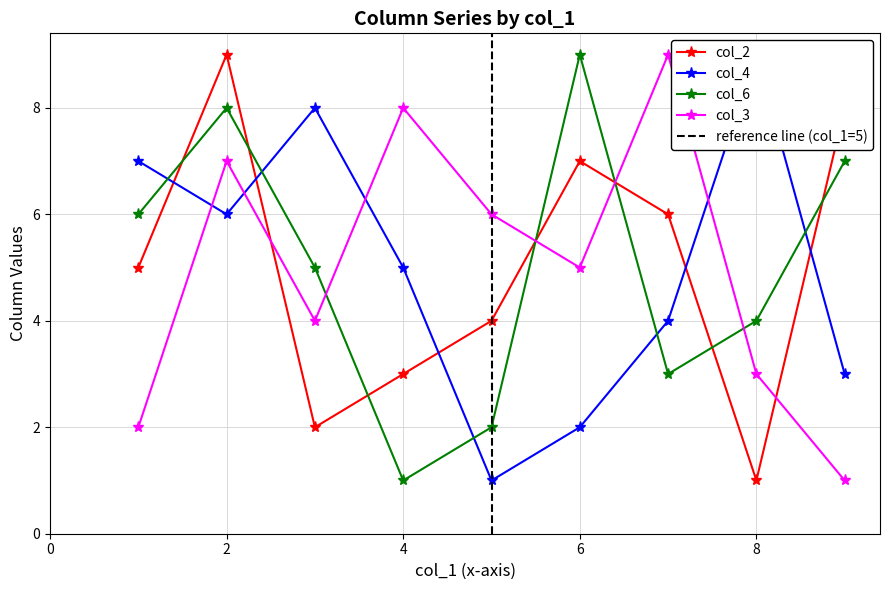

What is the maximum value shown in the chart?

9